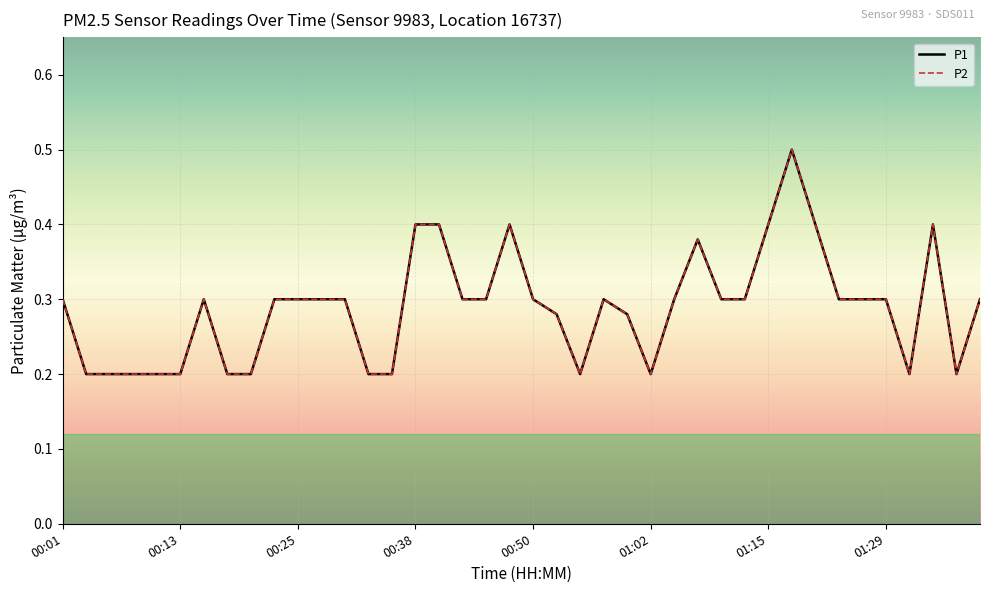

Which series has the largest range (max minus min)?

P1